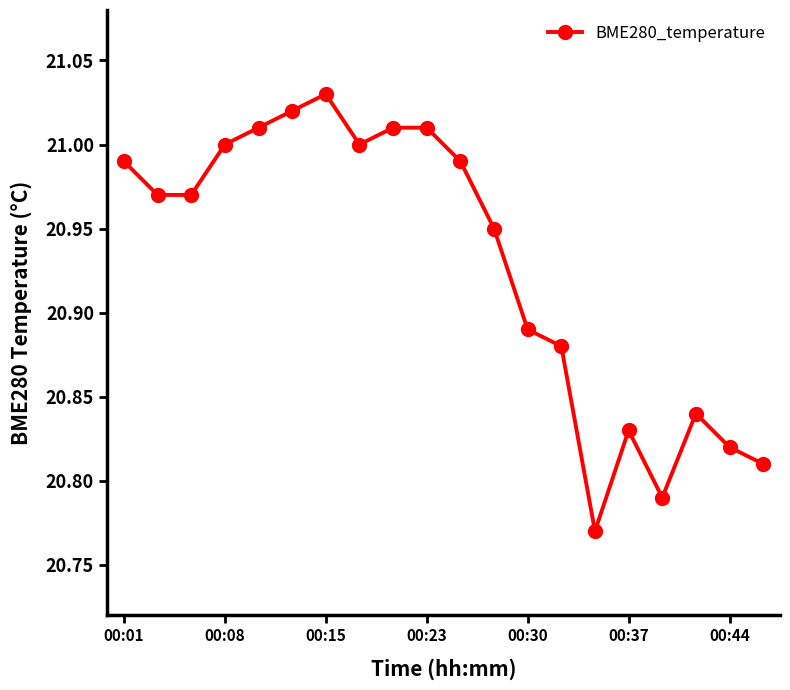

What is the difference between the maximum and minimum values?

0.3